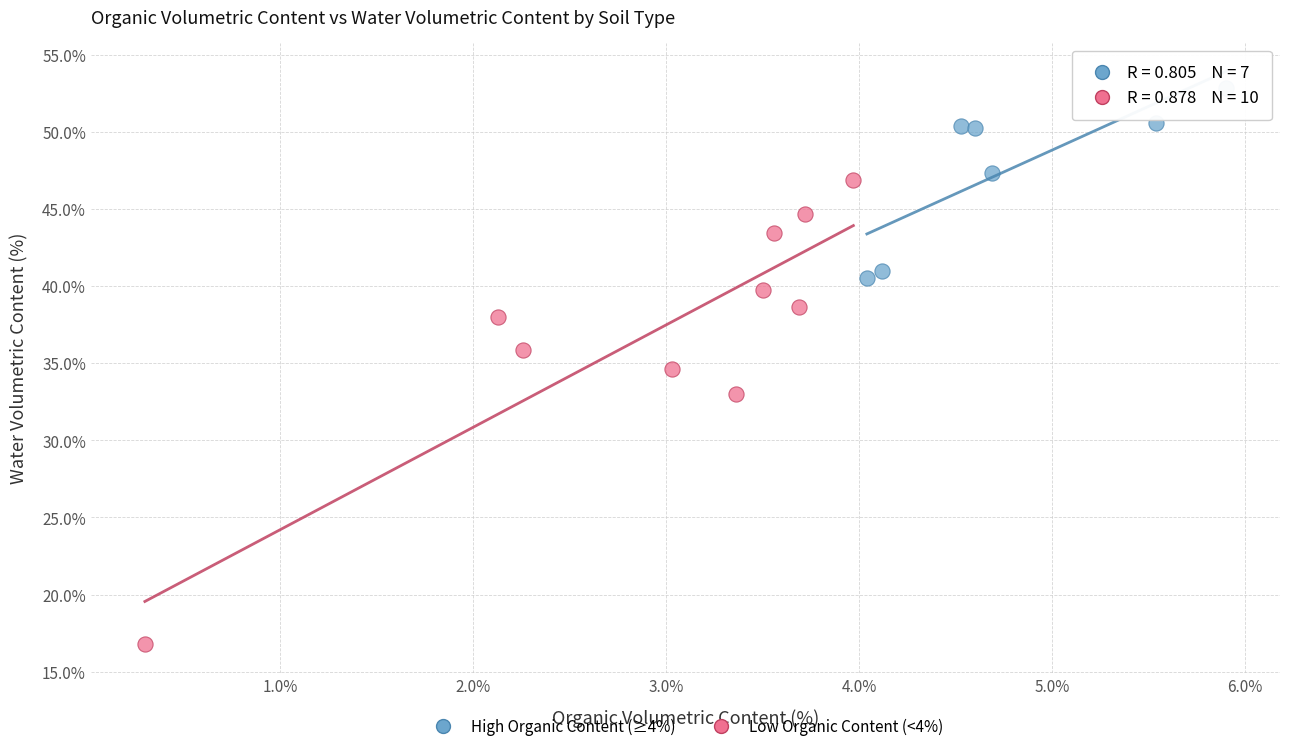

Which series reaches the minimum Y coordinate?

Low Organic Content (<4%)